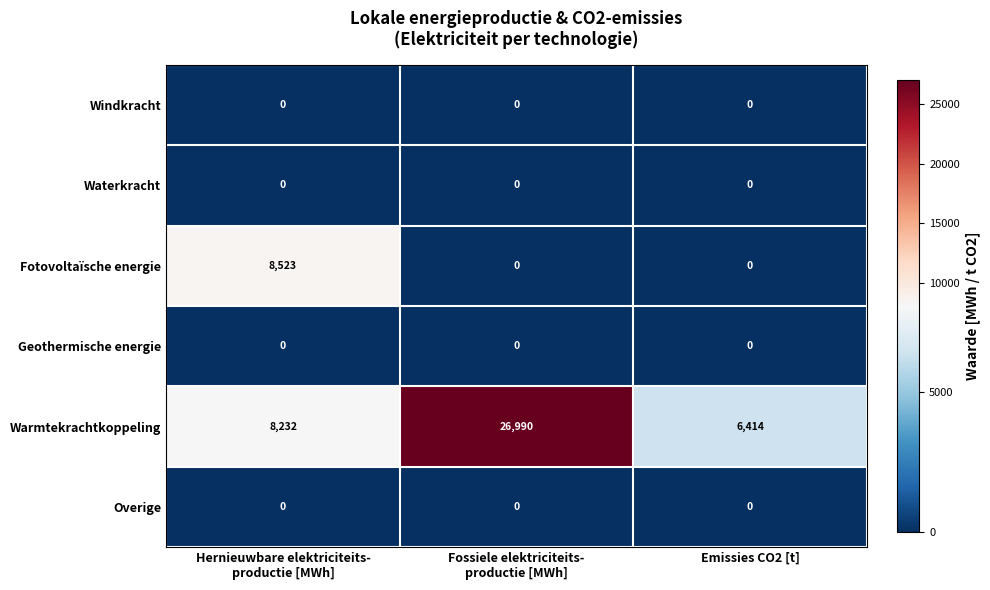

How many series are shown in this chart?

6